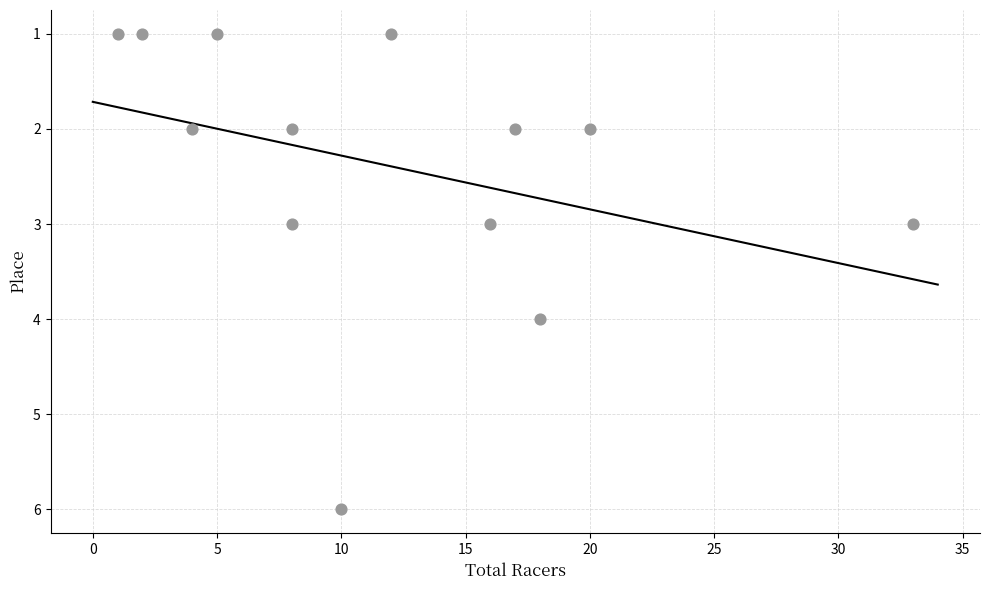

What is the range of X values (max minus min)?

32